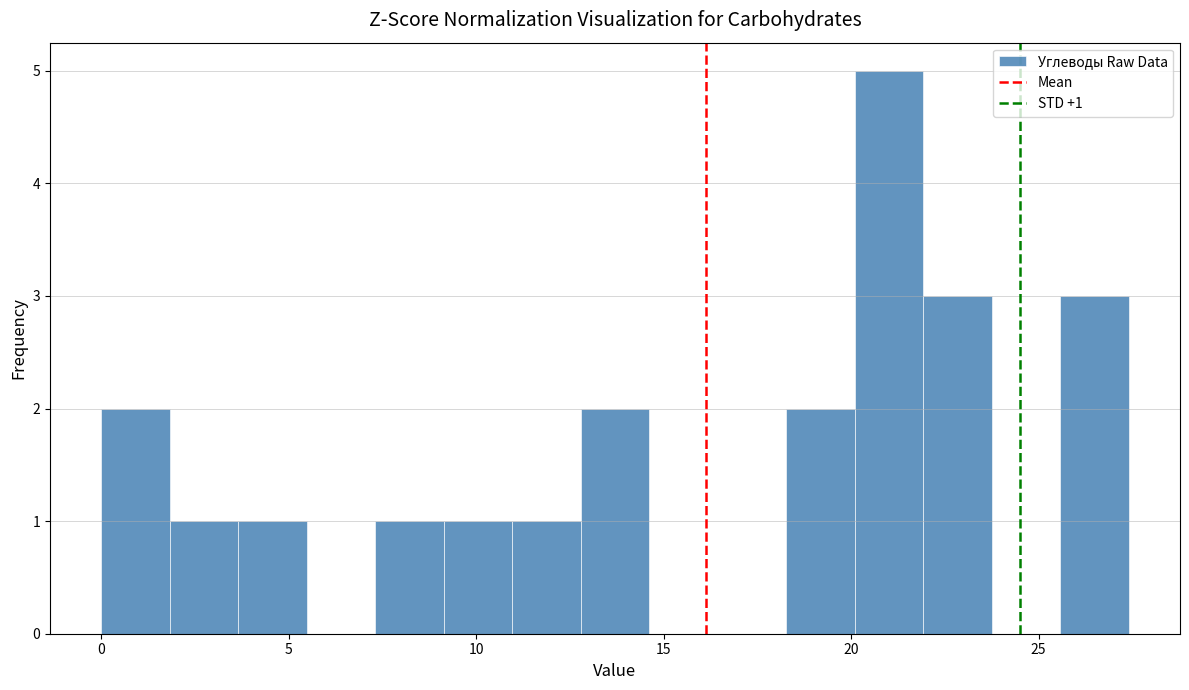

Around what value on the x-axis is the tallest bar? Give the approximate position of its centre, as read against the axis.

21.0